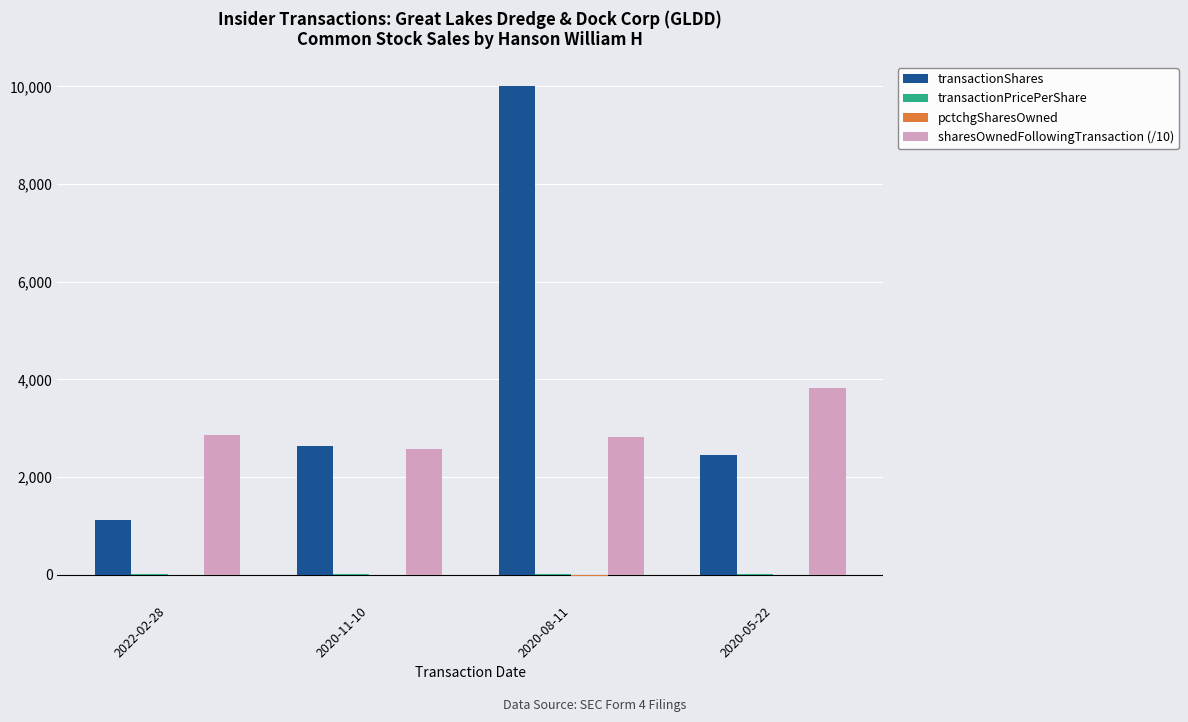

Which series has the largest total across all categories?

transactionShares